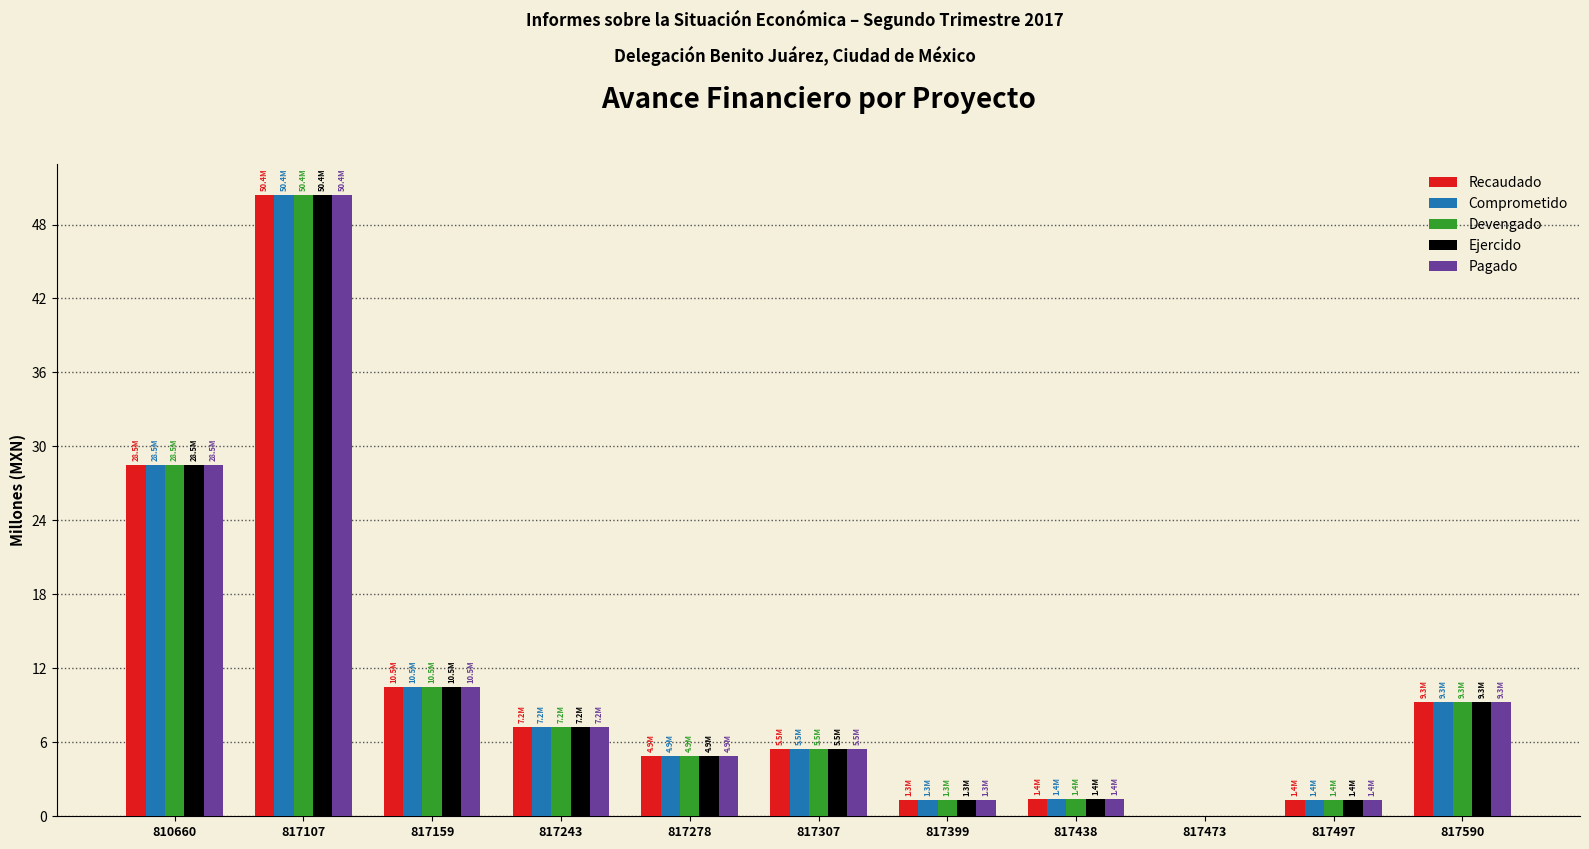

What is the maximum value for Recaudado?

50.4